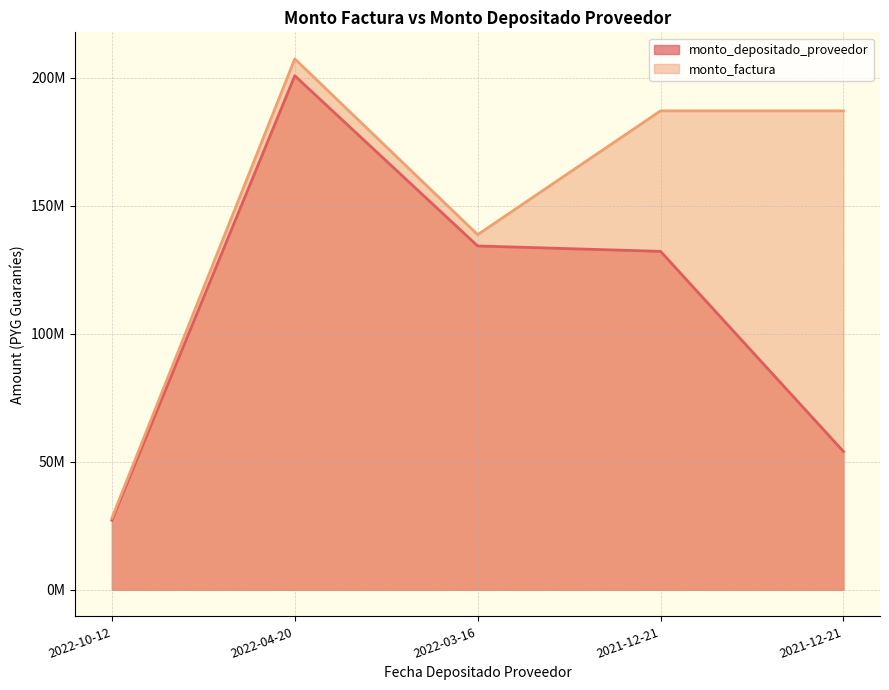

Count the monto_factura values in the range 138695393 to 187050365.

3